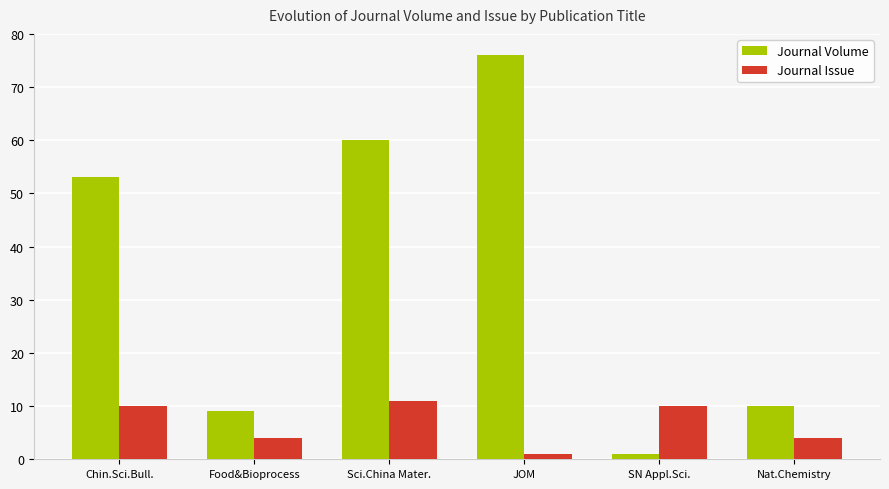

List the series in order of their overall mean, highest first.

Journal Volume, Journal Issue